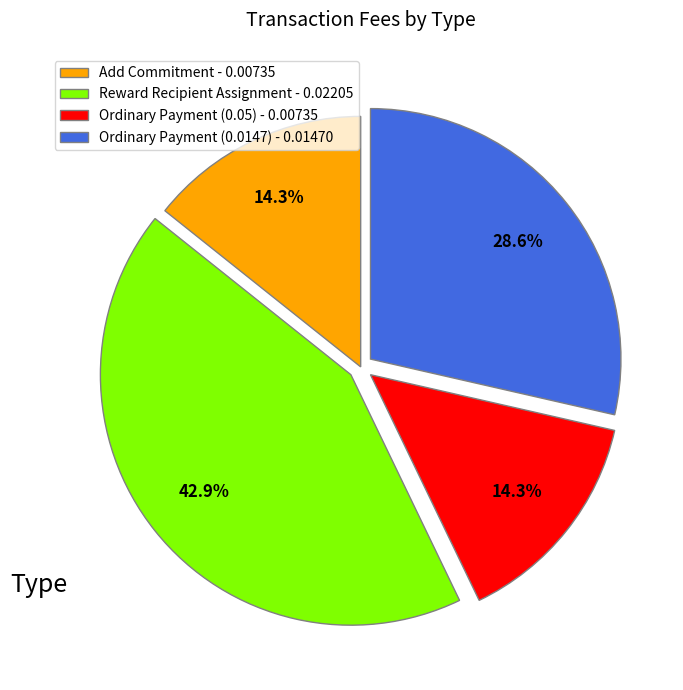

How many segments does this pie chart have?

4